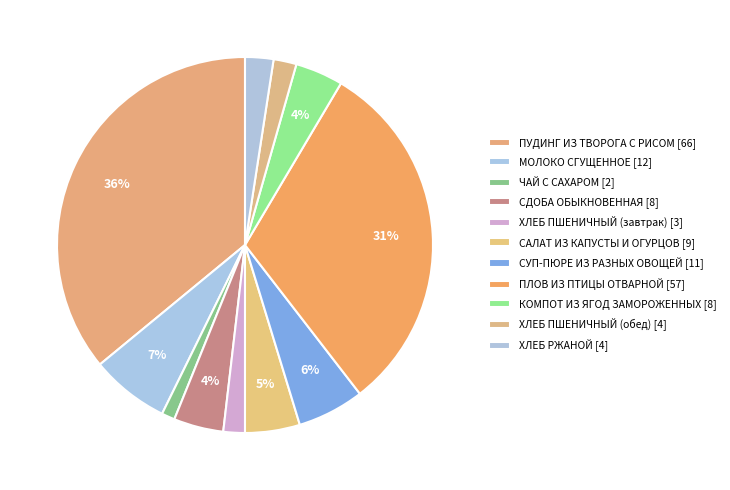

Does СУП-ПЮРЕ ИЗ РАЗНЫХ ОВОЩЕЙ account for over 50% of the chart?

No